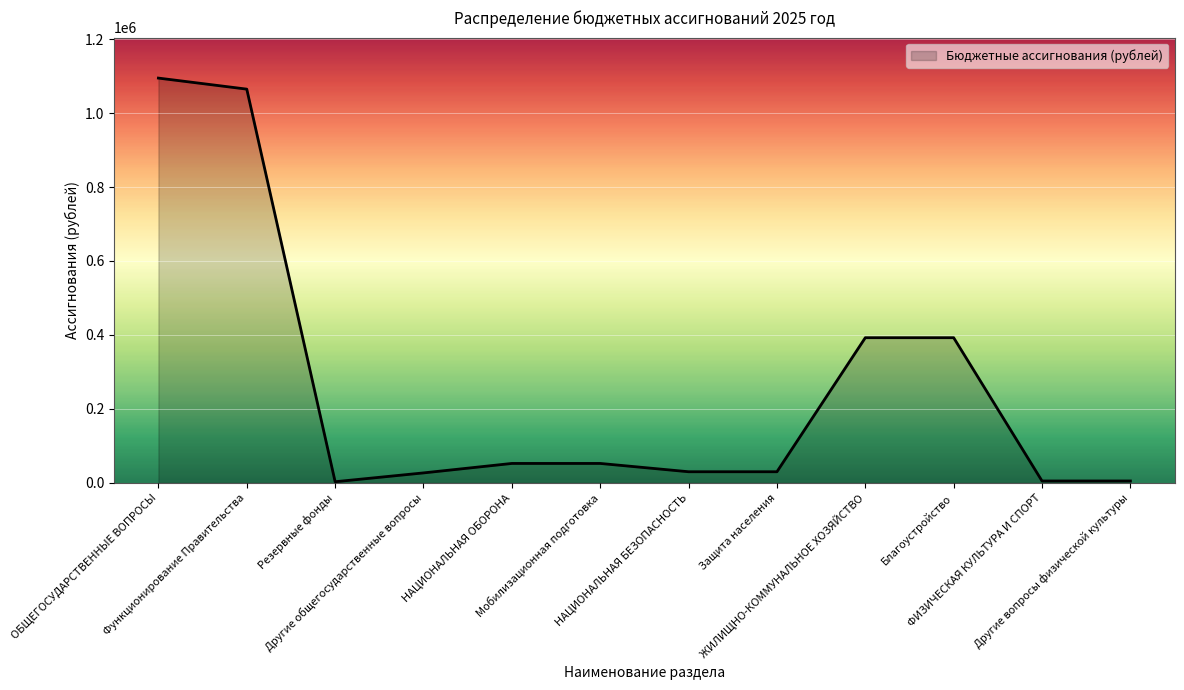

What is the maximum value shown in the chart?

1094589.8